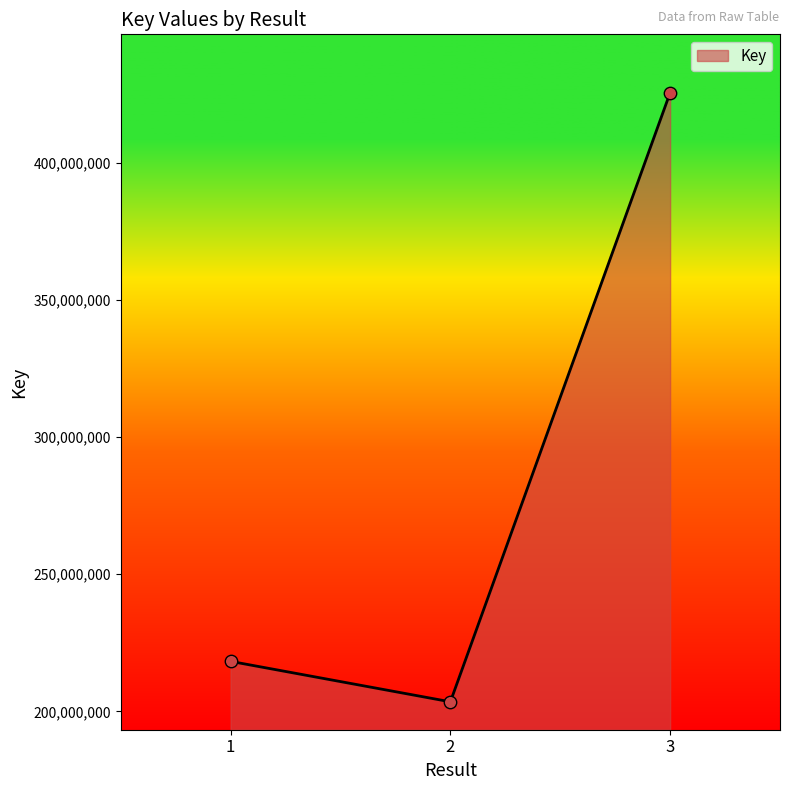

What is the change in value from 1 to 3?

+207279289